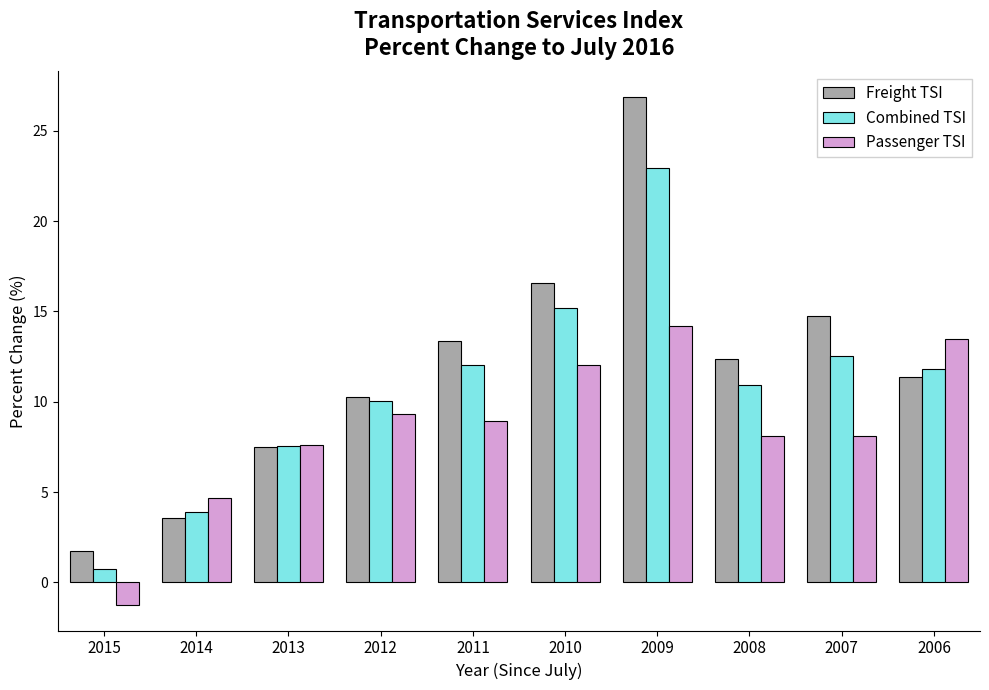

What is the difference between the maximum and minimum values in the Passenger TSI series?

15.4